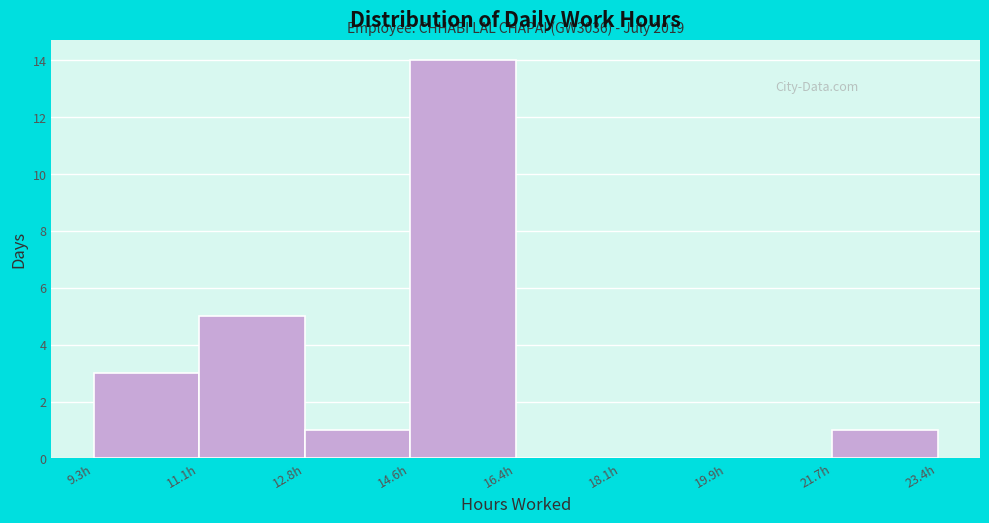

Over which range of the x-axis is the bar tallest?

14.6 to 16.4